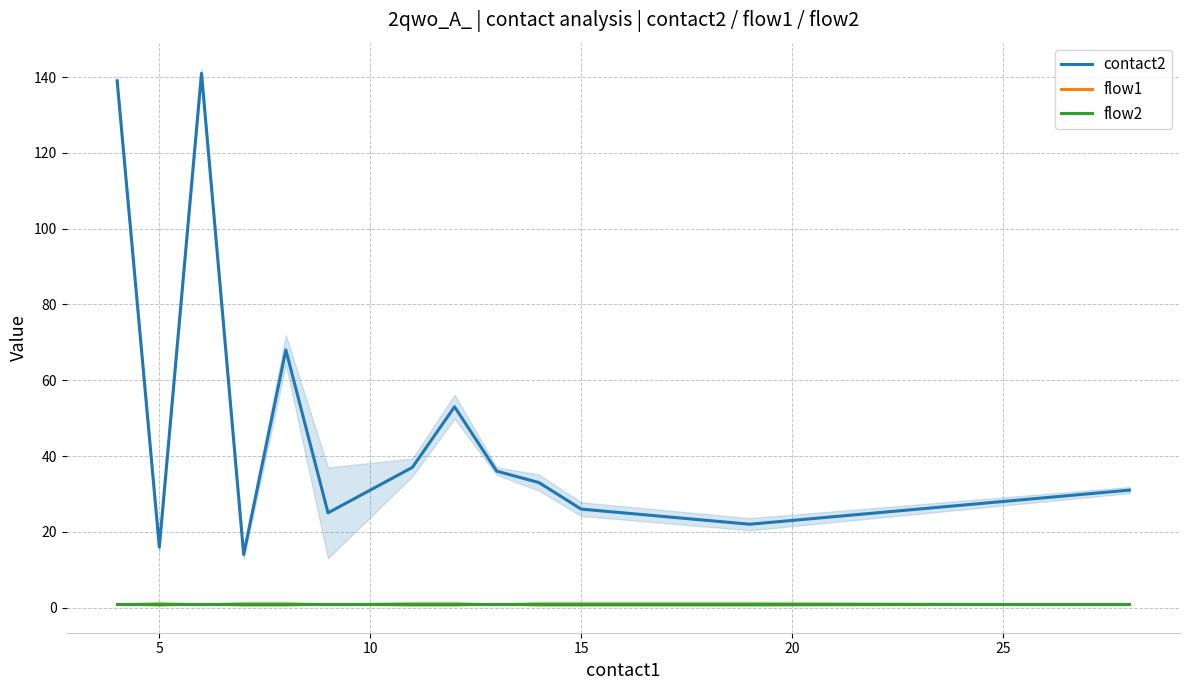

True or false: flow1 and flow2 cross at least once.

False